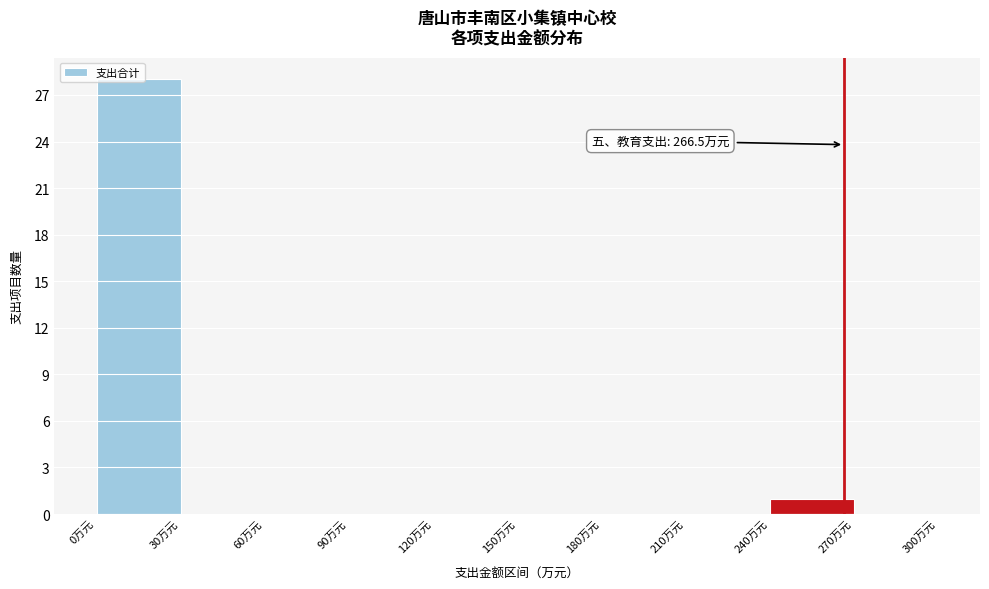

Over which range of the x-axis is the bar tallest?

0 to 30